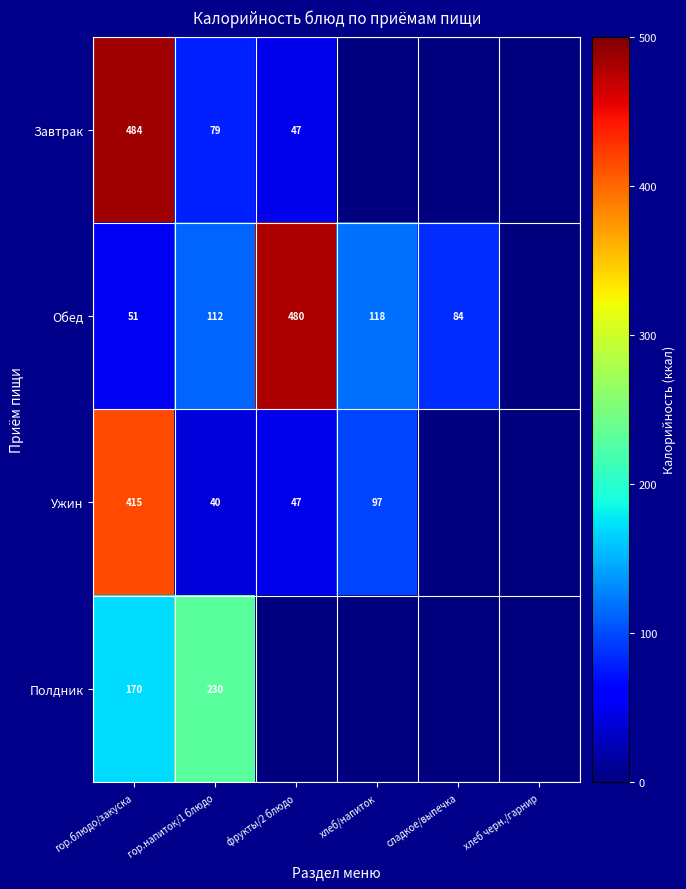

Is the value of Обед at хлеб/напиток greater than the value of Ужин at фрукты/2 блюдо?

Yes